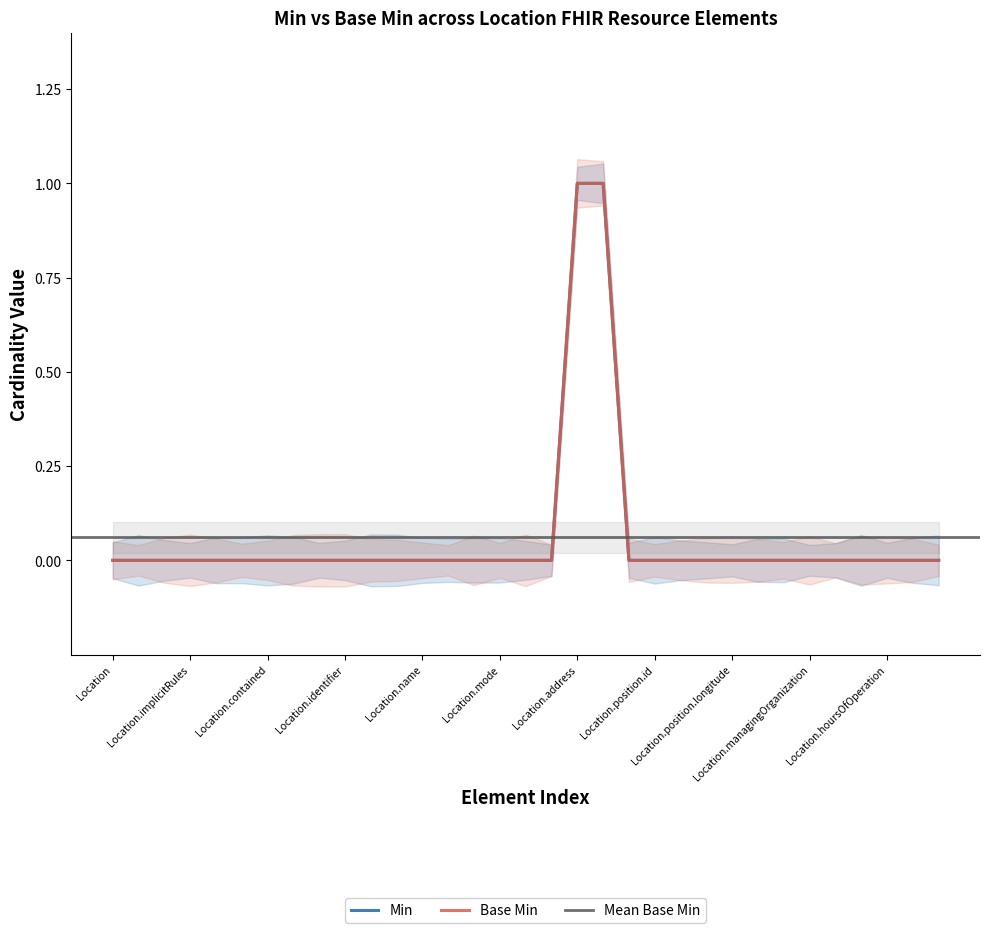

What is the label of the 21st point from the left?

Location.position